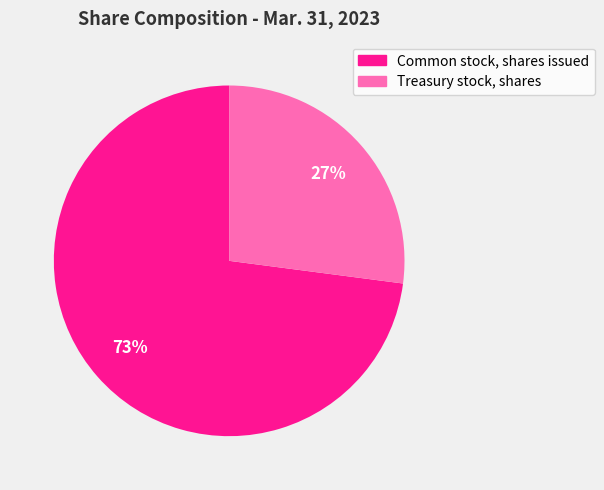

How many segments does this pie chart have?

2